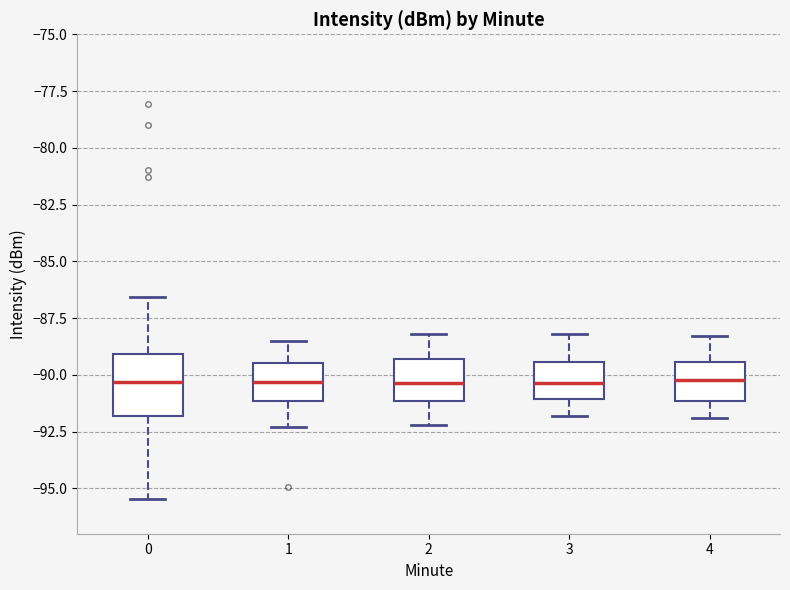

Where does the lower whisker of the box at x = 4 end on the y-axis? The values are not printed on the chart, so give them approximately, as read against the axis.

-92.0